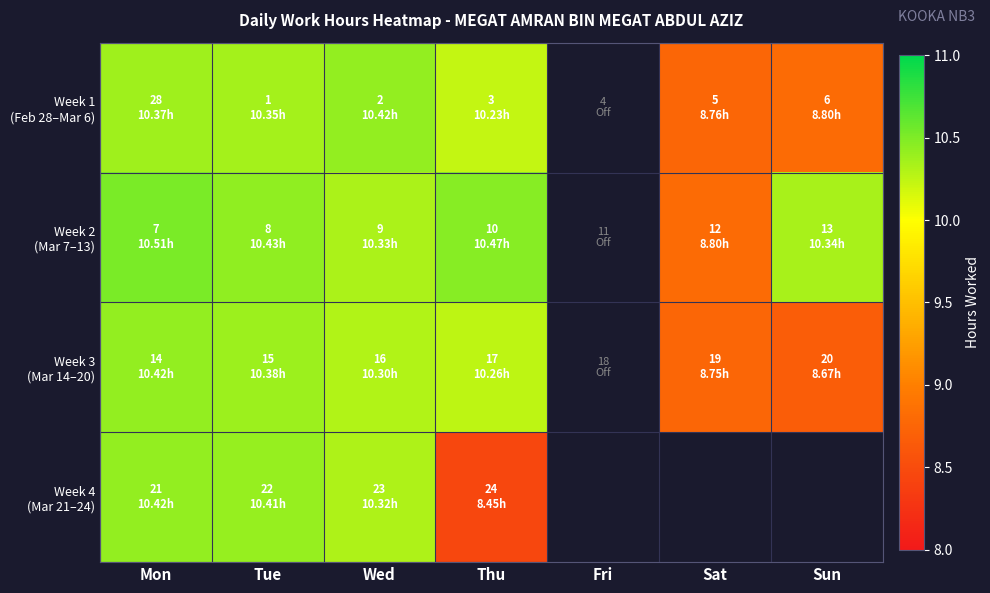

Which series changed the most between Tue and Sat?

Week 3 (Mar 14–20)